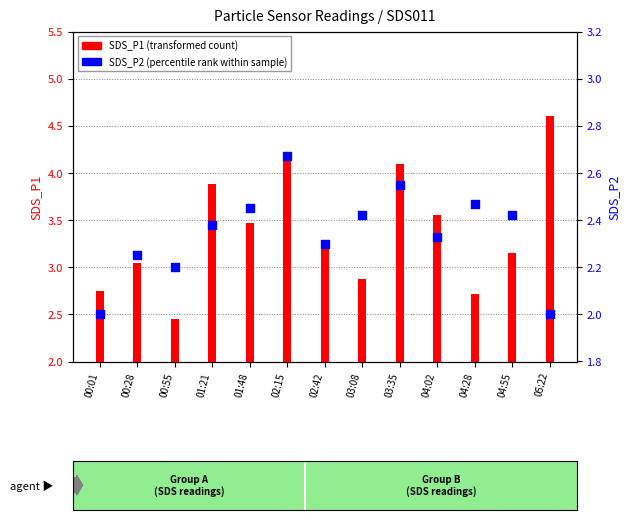

What is the total value across all series at 02:15?

6.8